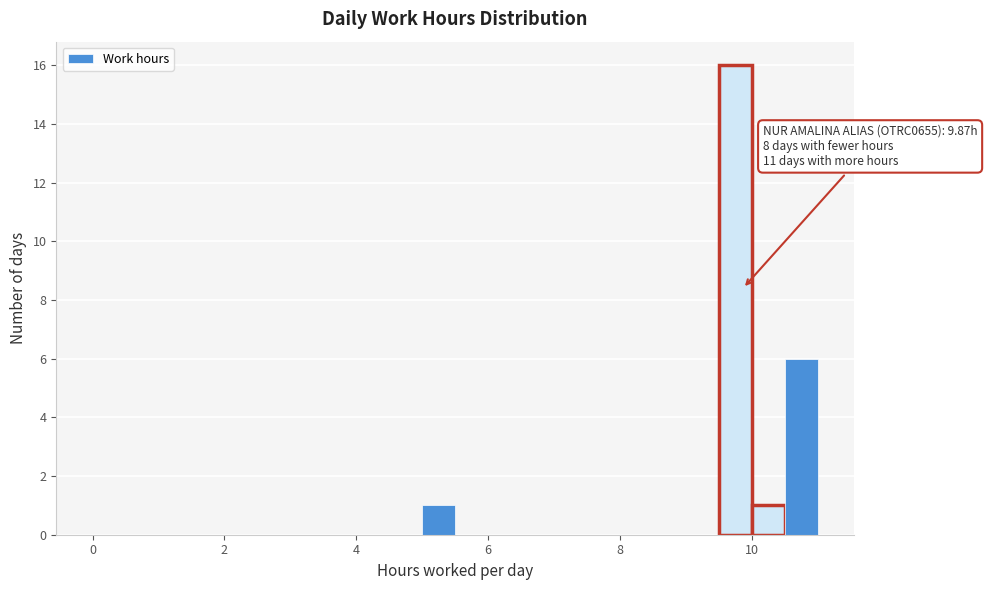

Read against the x-axis, roughly where is the centre of the tallest bar?

9.8